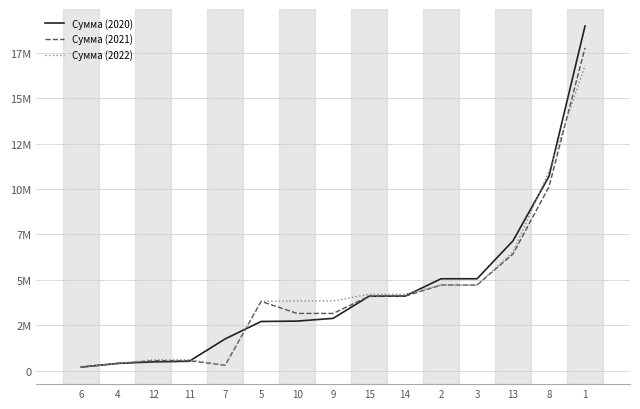

Reading right to left, extract all data points from this chart.

Сумма (2020): 18967716	10702473	7151473	5060686	5060686	4106473	4100000	2881000	2731000	2709786	1750900	520000	488000	400000	200000
Сумма (2021): 17768001	10130624	6428000	4714686	4714686	4105000	4100000	3152624	3152624	3814686	300000	550000	550000	400000	200000
Сумма (2022): 16804567	10967481	6528000	4718686	4718686	4205000	4200000	3839481	3839481	3818686	300000	600000	600000	400000	200000